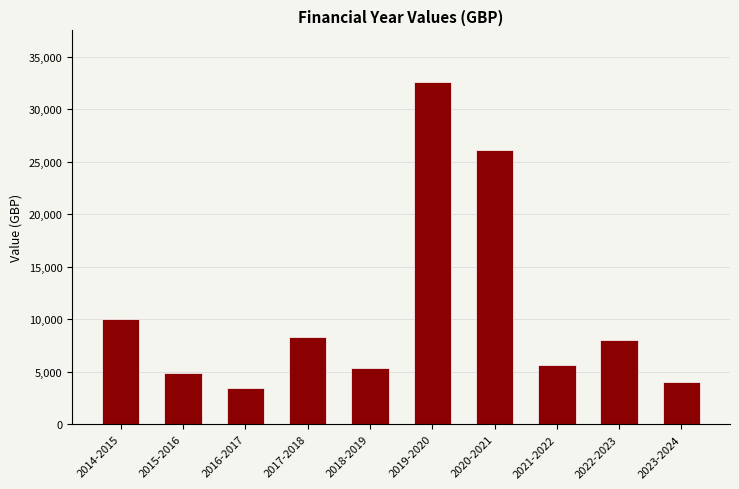

What is the maximum value shown in the chart?

32626.1